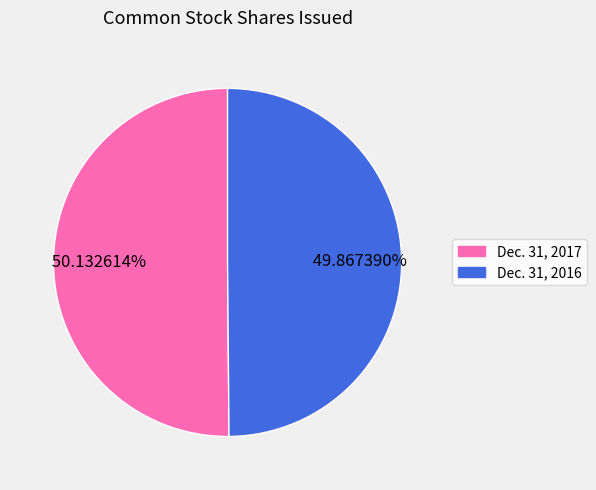

Is there a majority slice in this chart?

Yes